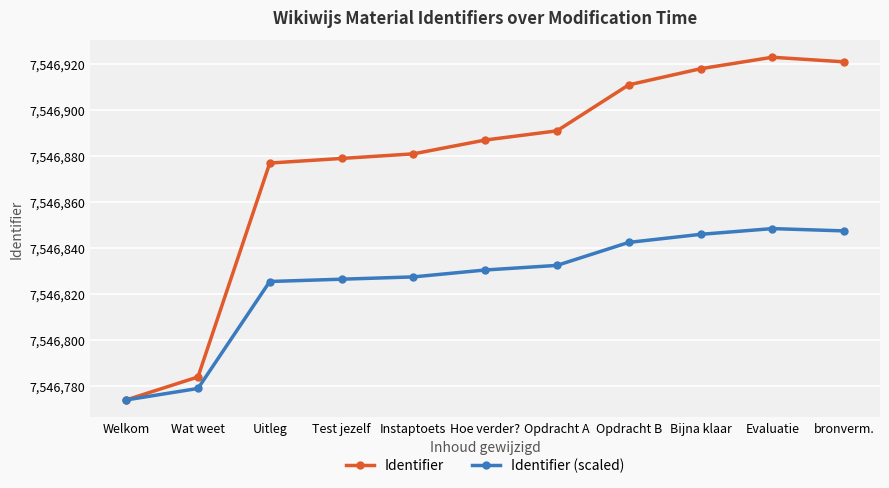

What is the label of the 11th point from the right?

Welkom